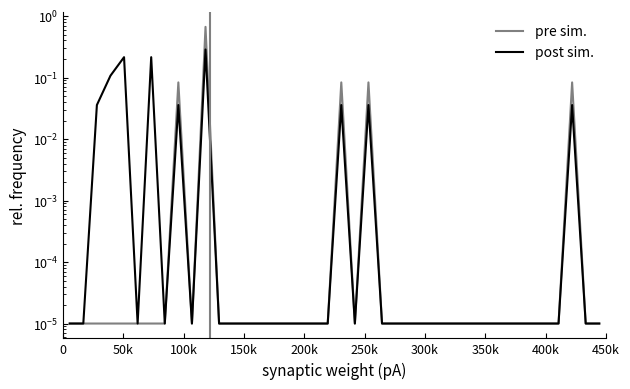

Rank the series at 200k from highest to lowest value.

post sim., pre sim.